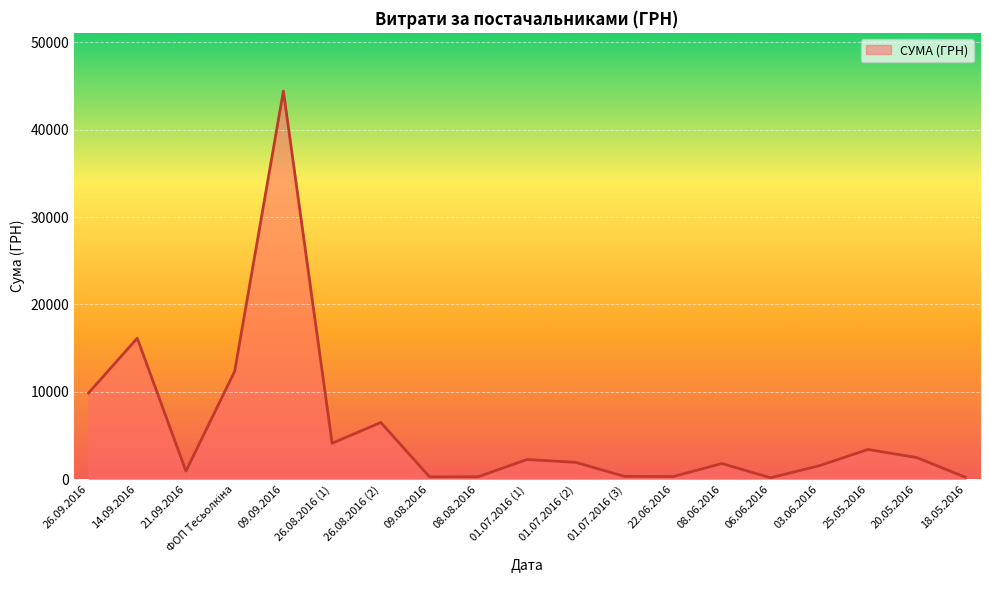

Does the chart have visible grid lines?

Yes